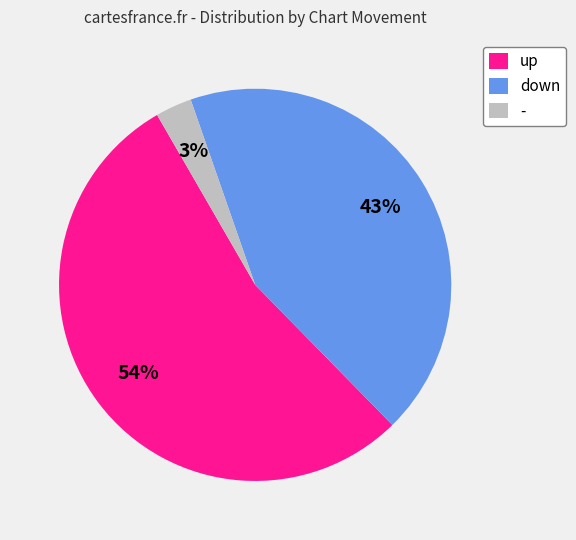

Count the number of slices in the pie.

3